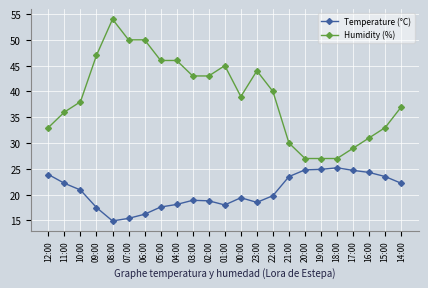

What position from the right is 23:00?

10